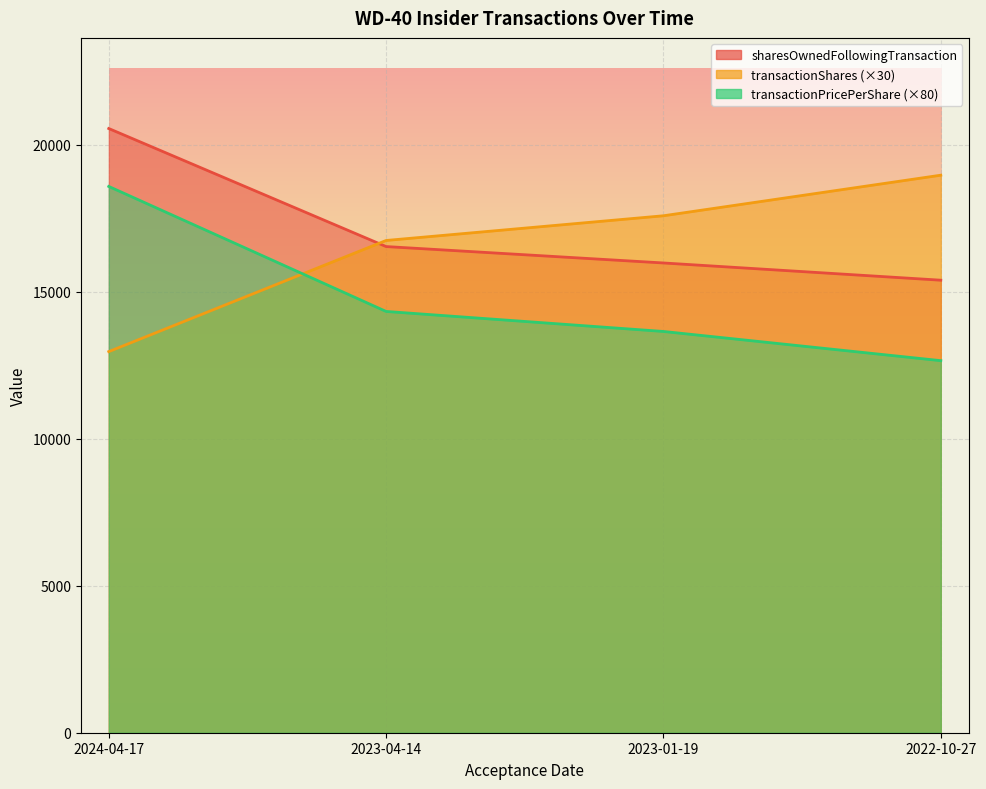

What is the average value of the transactionShares series?

16560.0